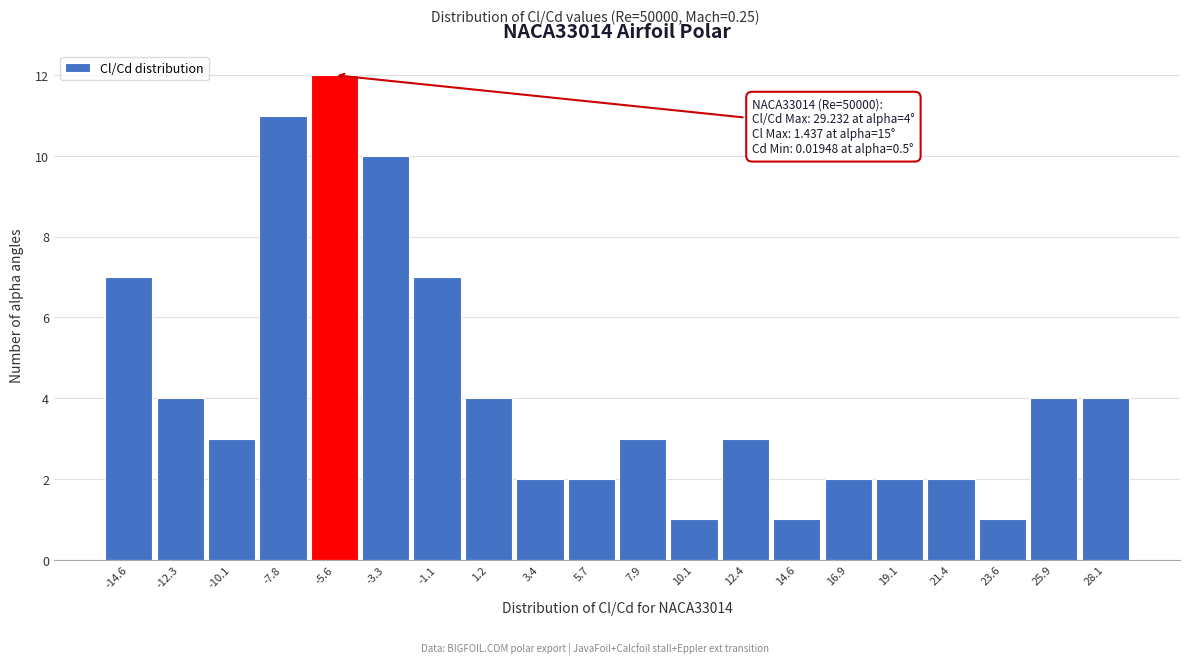

Over which range of the x-axis is the bar tallest?

-6.5 to -4.5